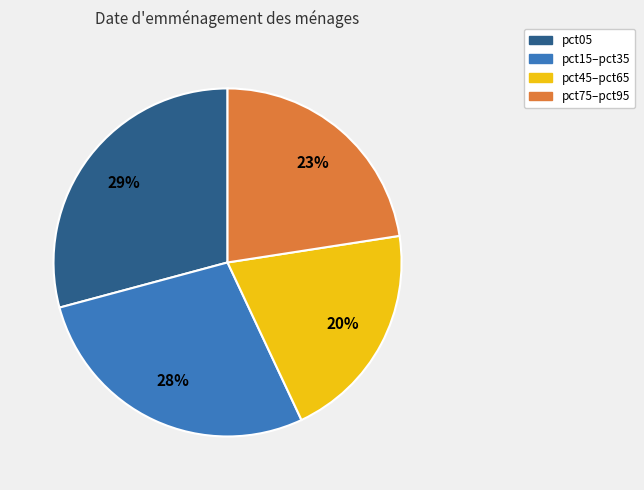

Is the sum of pct45–pct65 and pct15–pct35 greater than half?

No